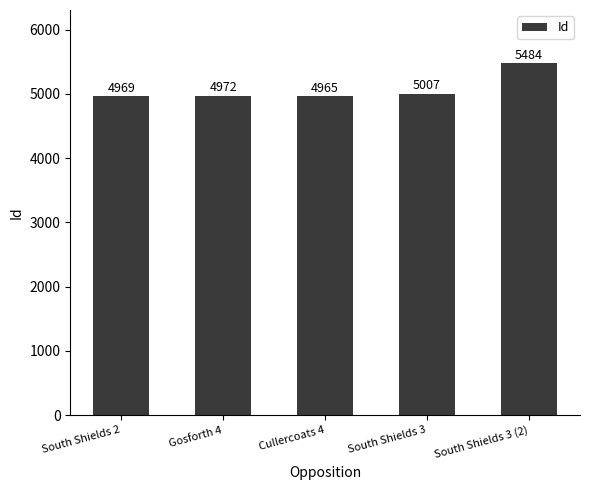

What is the change in value from Cullercoats 4 to South Shields 3?

+42